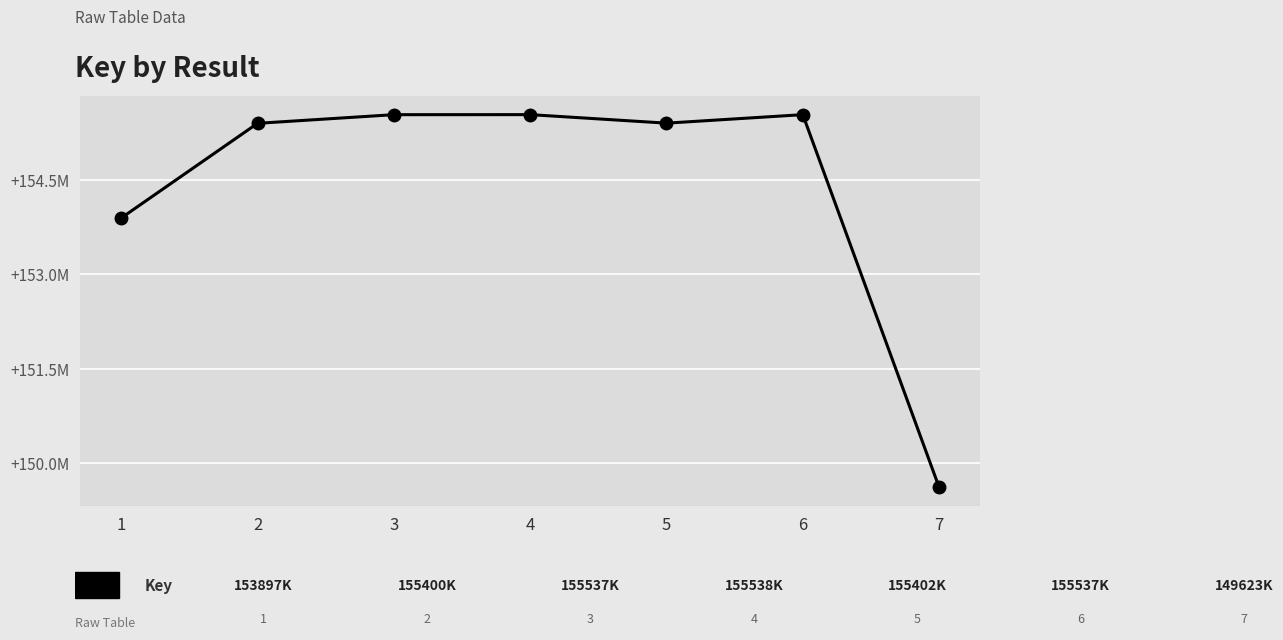

Reading left to right, transcribe all the data shown in this chart.

153897202	155399755	155536946	155537663	155402375	155537233	149622766